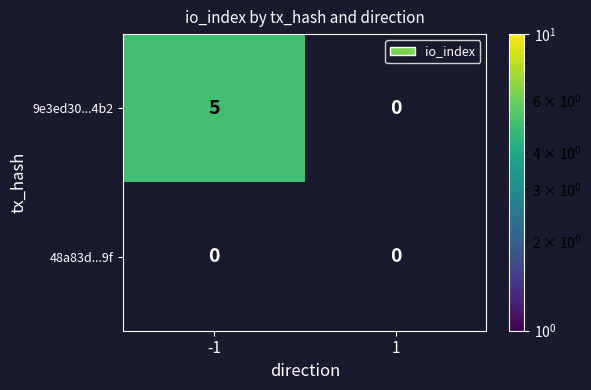

Which series changed the most between -1 and 1?

9e3ed30...4b2